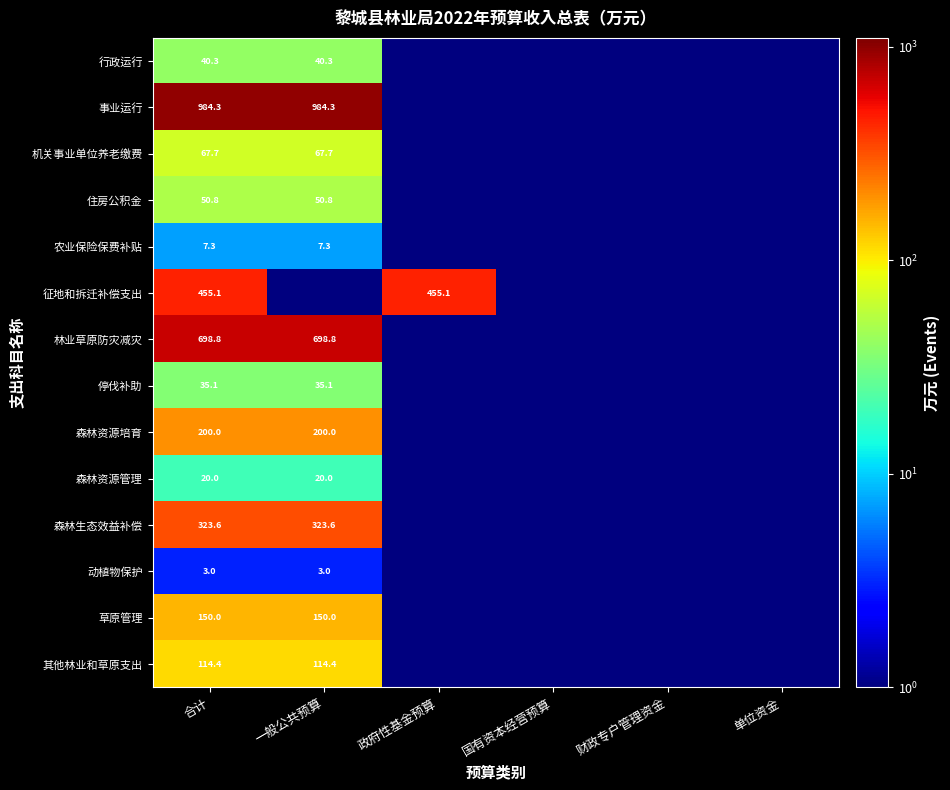

At 合计, list the series in order from smallest to largest.

动植物保护, 农业保险保费补贴, 森林资源管理, 停伐补助, 行政运行, 住房公积金, 机关事业单位养老缴费, 其他林业和草原支出, 草原管理, 森林资源培育, 森林生态效益补偿, 征地和拆迁补偿支出, 林业草原防灾减灾, 事业运行